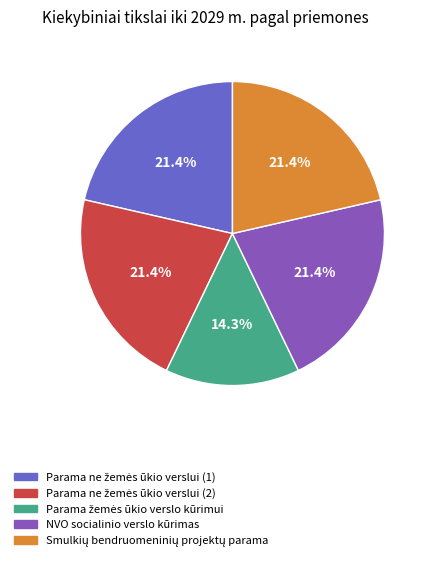

Does any single category account for the majority?

No